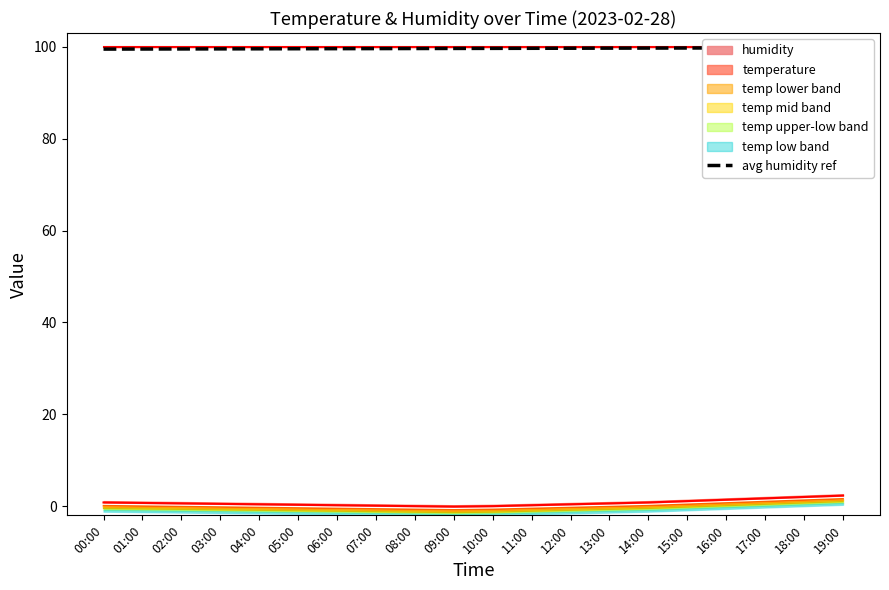

How many lines are shown in the chart?

1